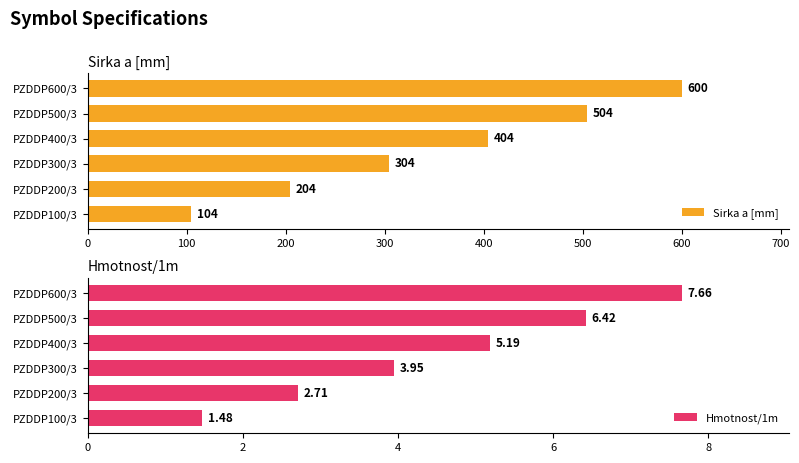

True or false: Sirka a [mm] has a value of 504 at PZDDP500/3.

True